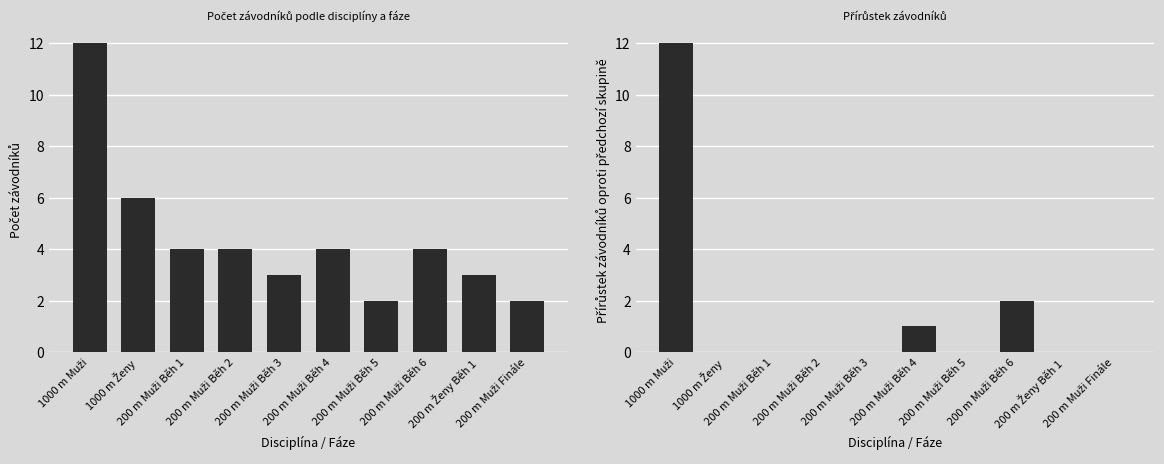

Which series has the widest spread of values?

Přírůstek závodníků